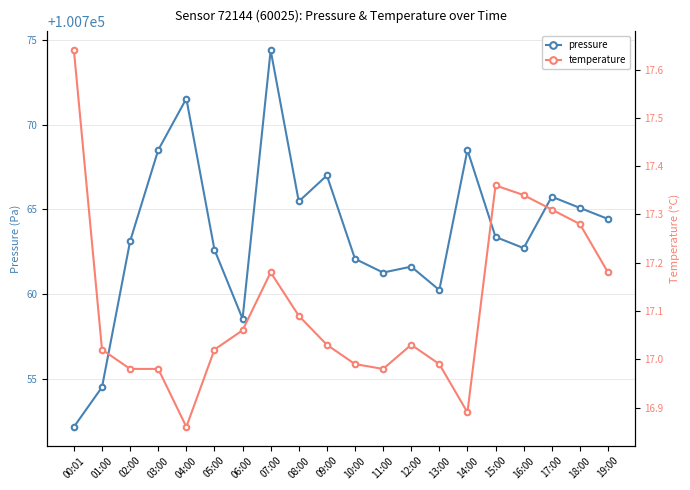

What is the label of the 8th point from the left?

07:00